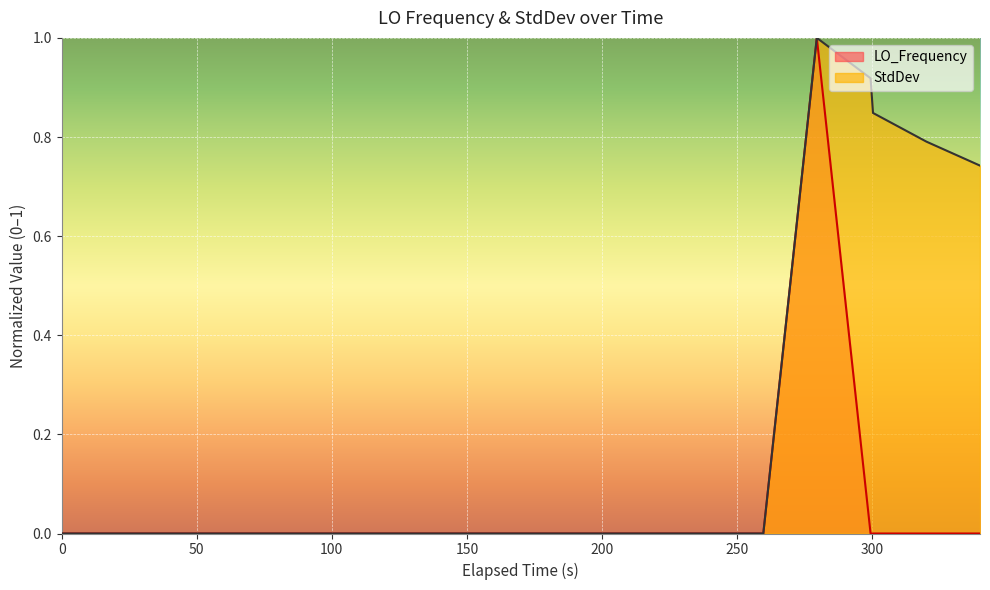

What is the sum of all StdDev values?

4.3